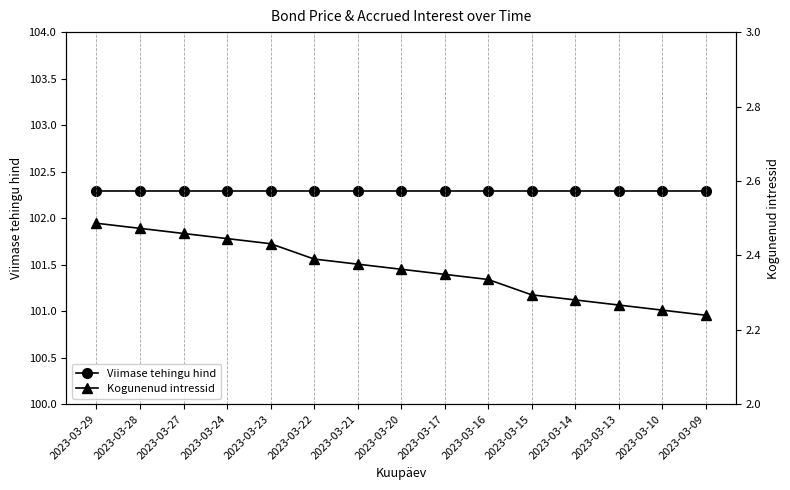

True or false: Viimase tehingu hind and Kogunenud intressid cross at least once.

False